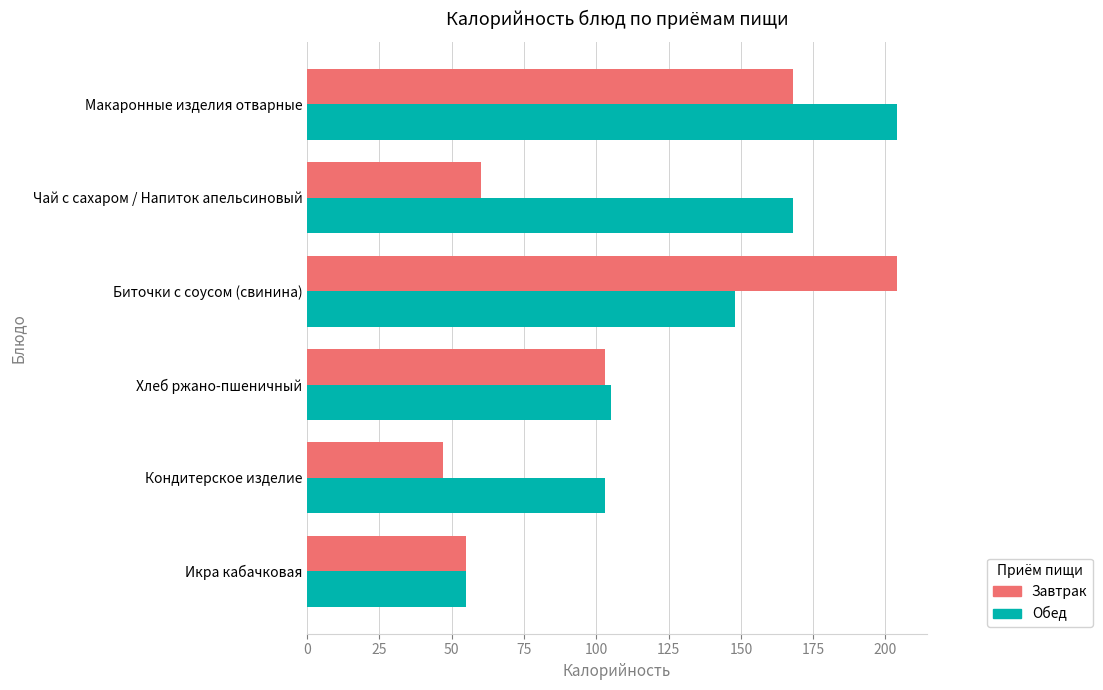

At which label is Завтрак closest to 125?

Хлеб ржано-пшеничный